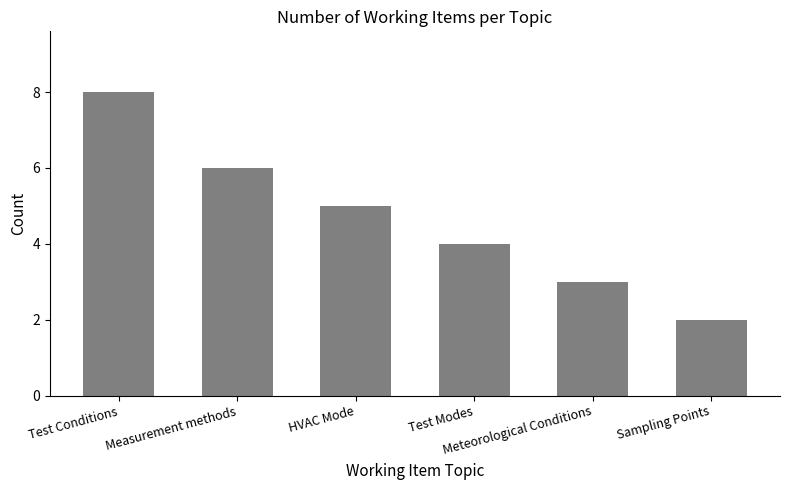

List the labels in order of value, smallest first.

Sampling Points, Meteorological Conditions, Test Modes, HVAC Mode, Measurement methods, Test Conditions